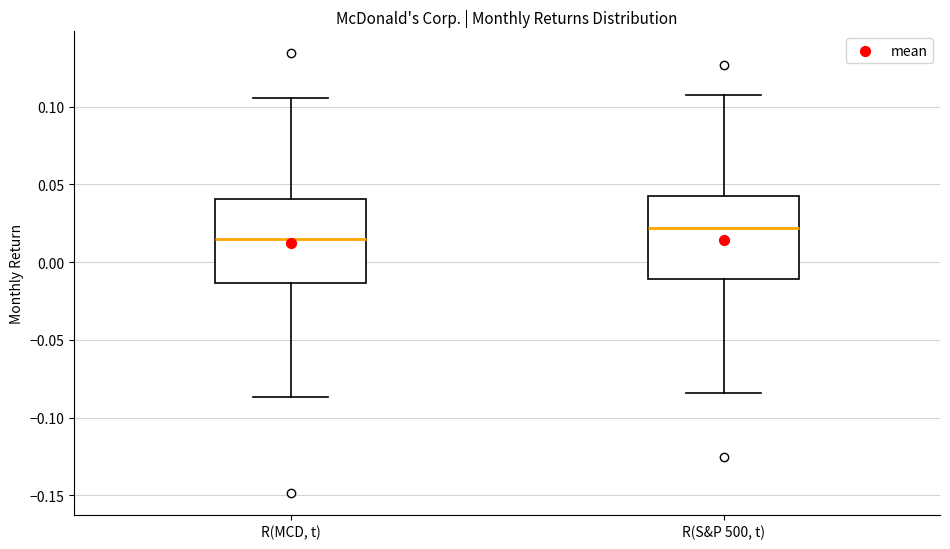

Which box's median line is the lowest?

R(MCD, t)